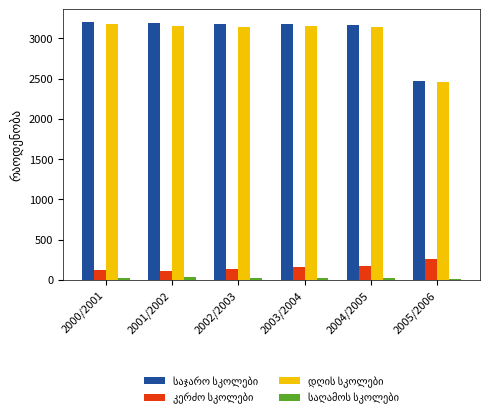

How many bars are there in total?

24